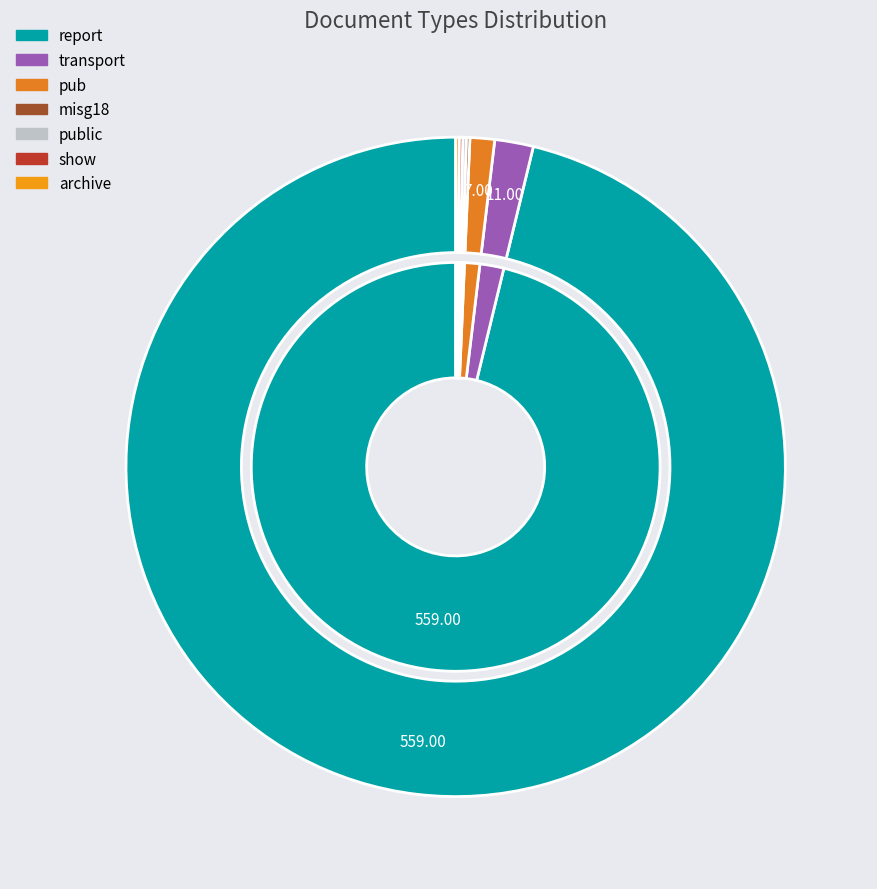

The misg18 slice represents 0% of the pie. True or false?

True